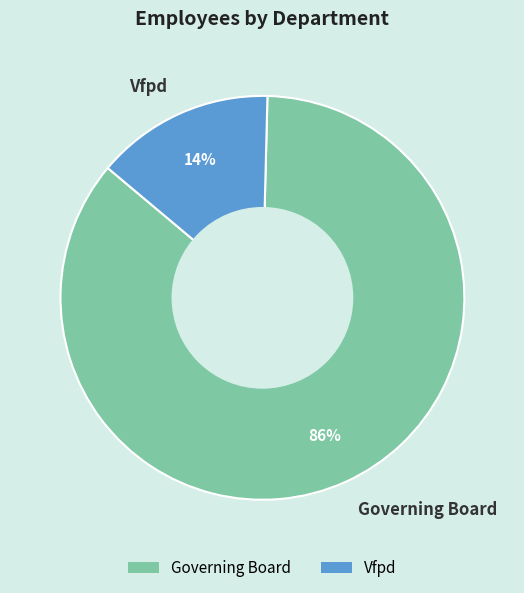

Do Vfpd and Governing Board together represent more than half of the pie?

Yes